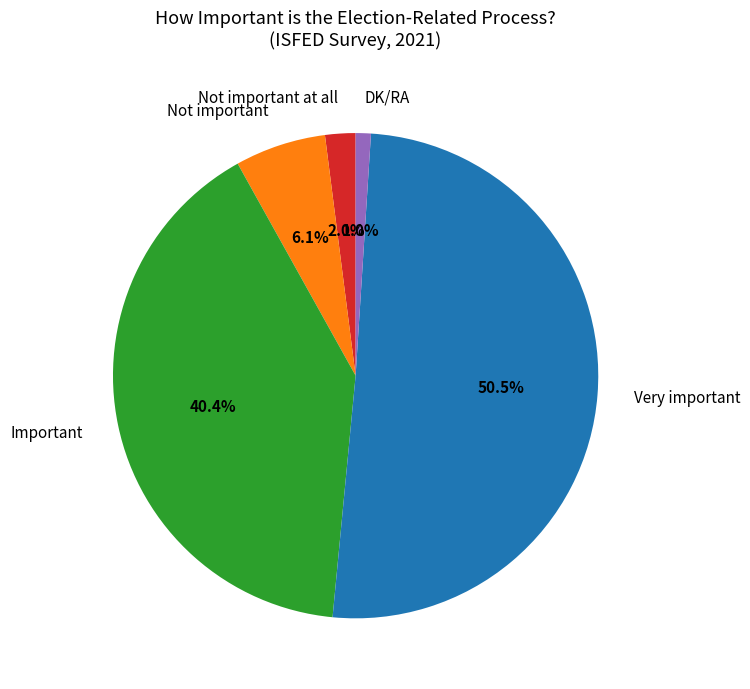

Combined, what portion of the pie is Not important and Important?

46.5%